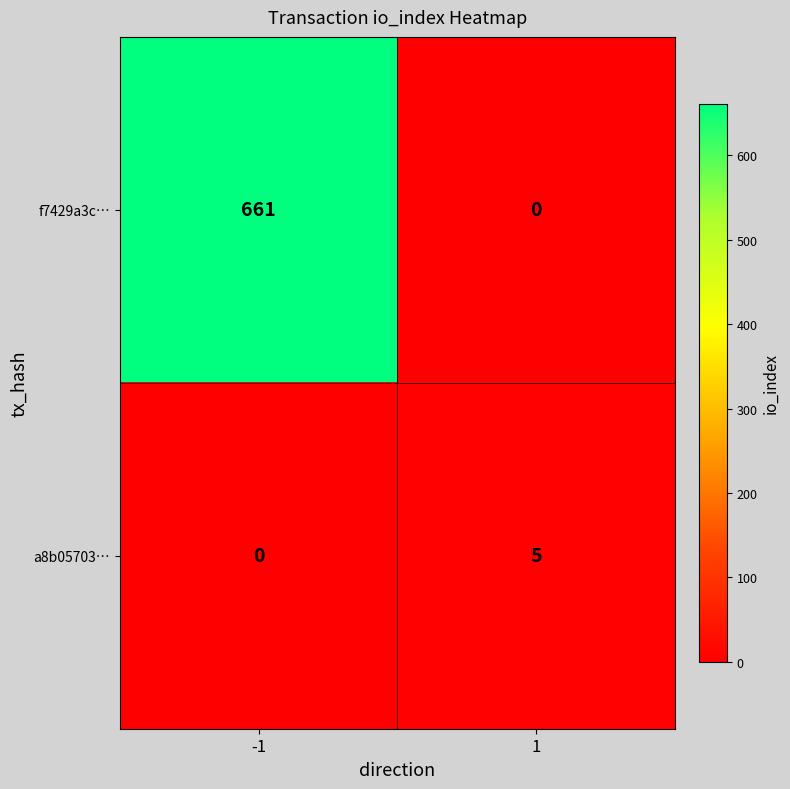

Which series has the largest total across all categories?

f7429a3c…